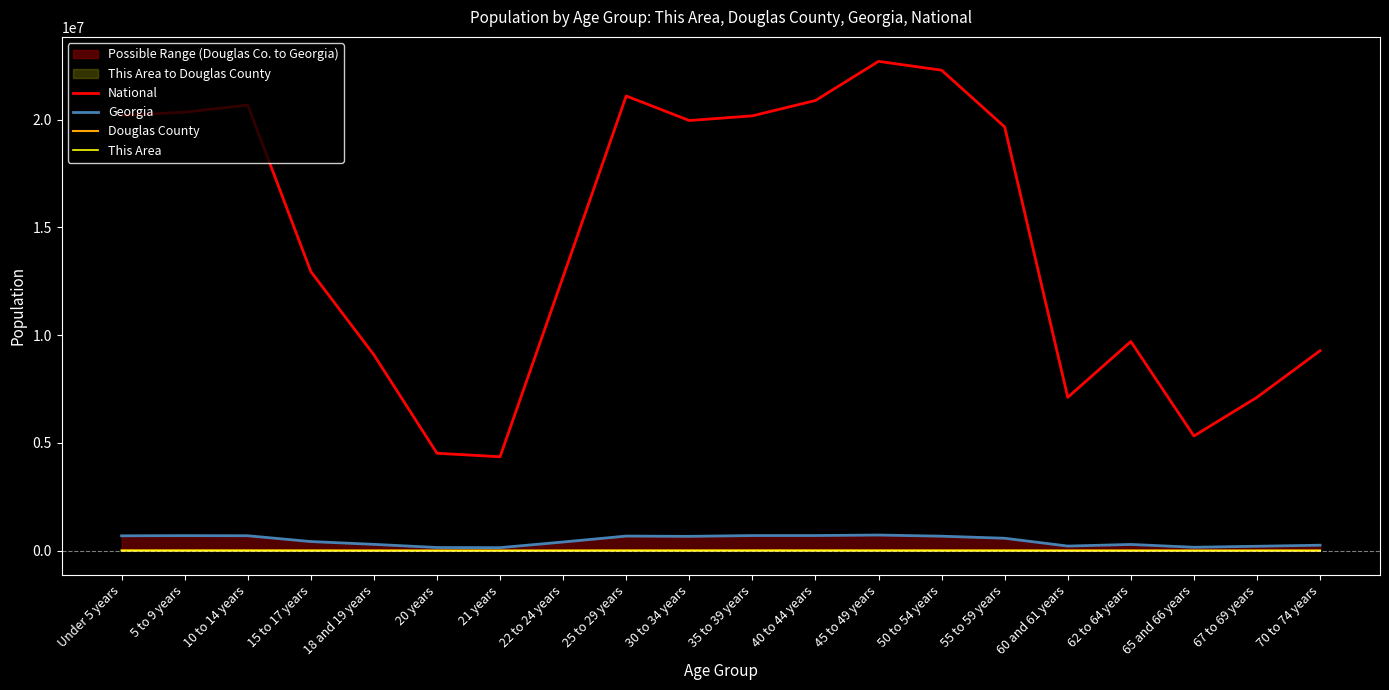

What is the lowest value of the Georgia series?

137251